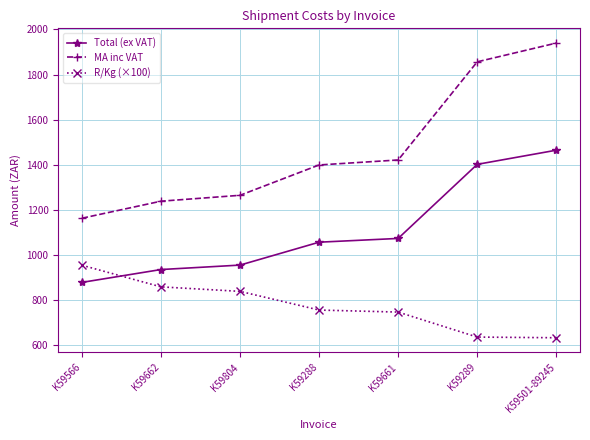

Where does the R/Kg (×100) series first go above 754?

K59566